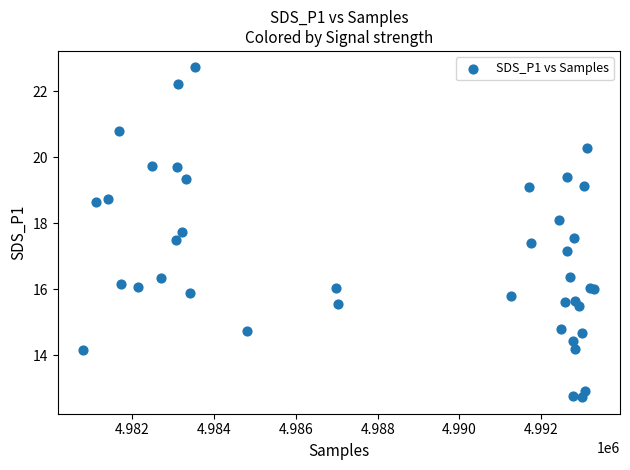

What Y value in the scatter plot is closest to 17?

17.2